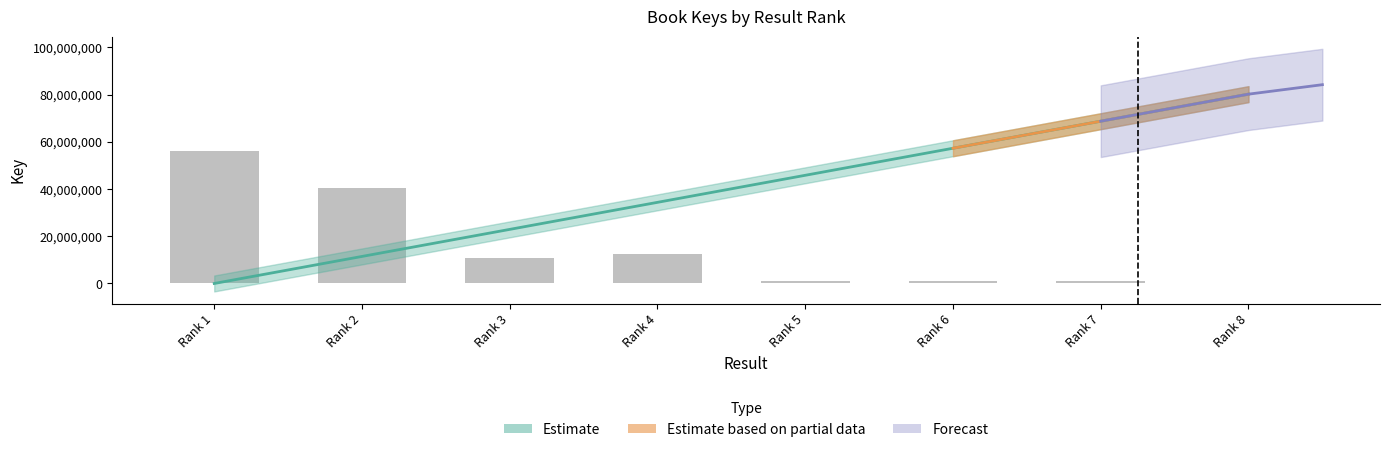

Where does the data first go above 12705854?

Rank 1